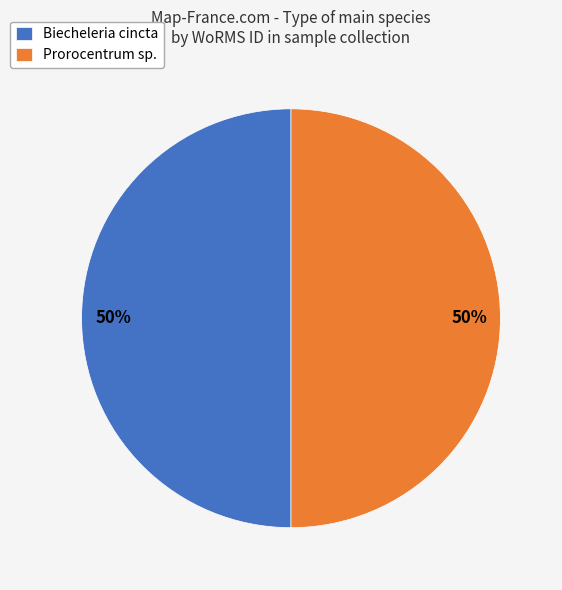

To the nearest percent, what is the combined percentage of Biecheleria cincta and Prorocentrum sp.?

100%